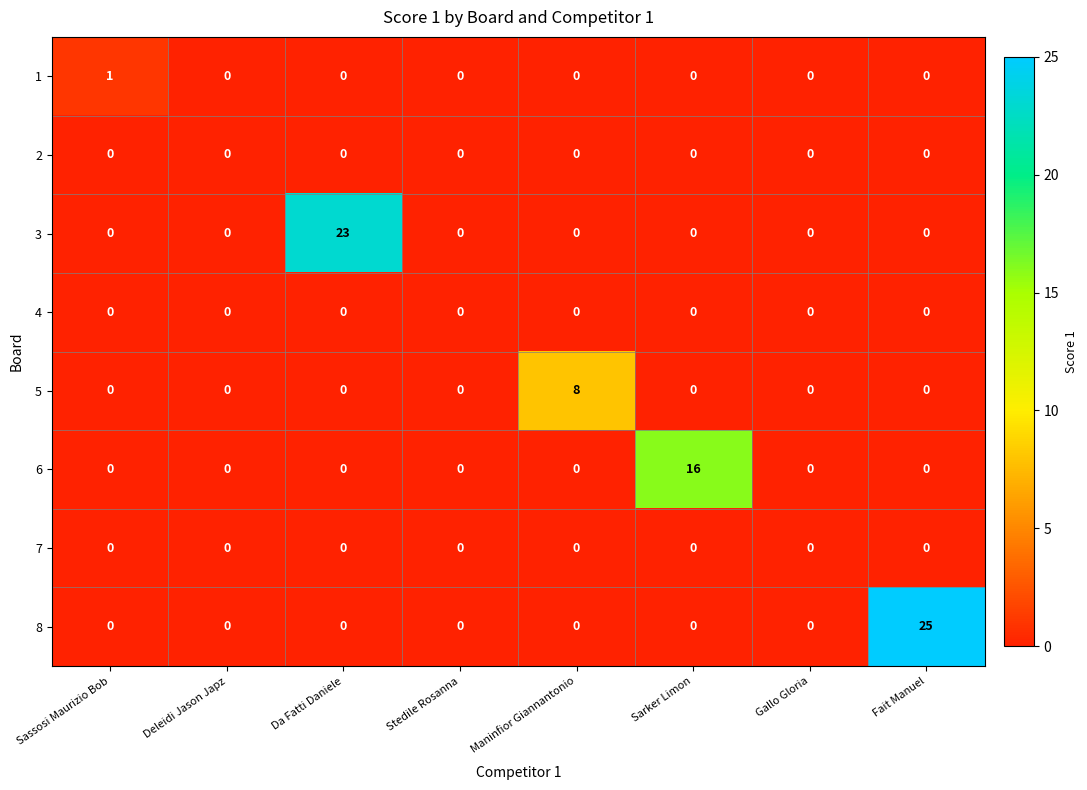

What is the greatest value displayed?

25